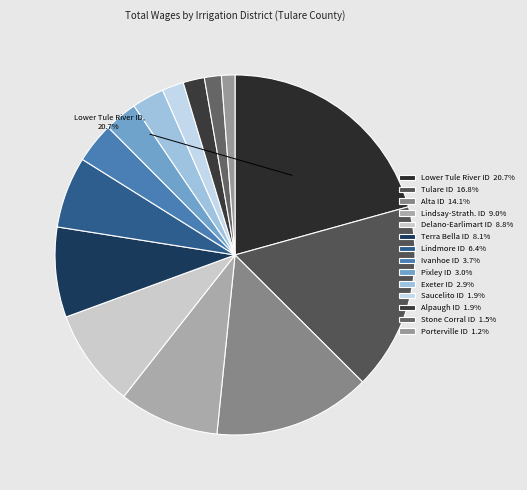

How many slices are in this pie chart?

14